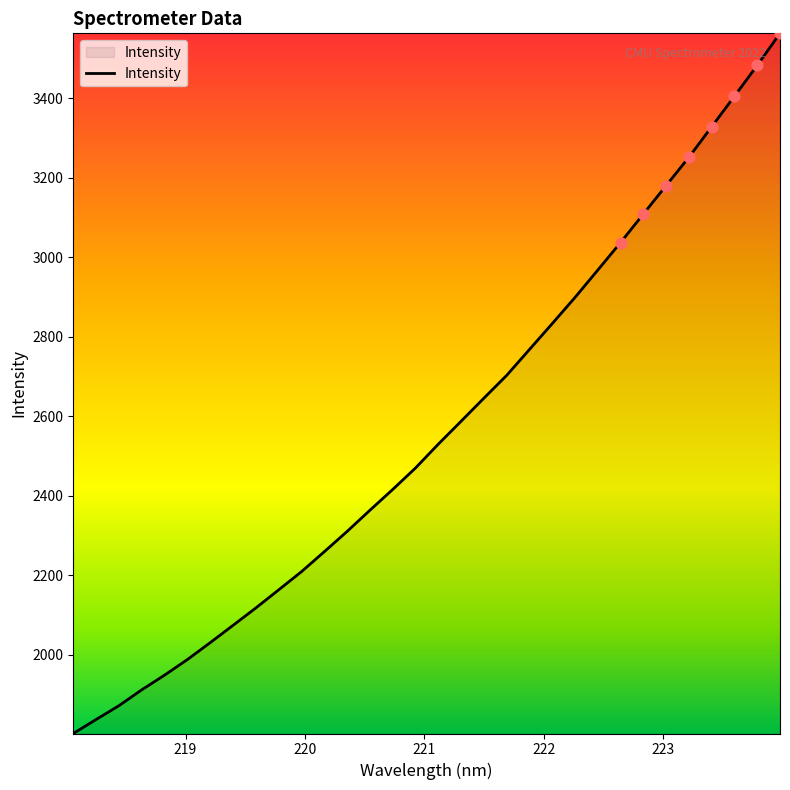

What is the smallest value displayed?

1801.8